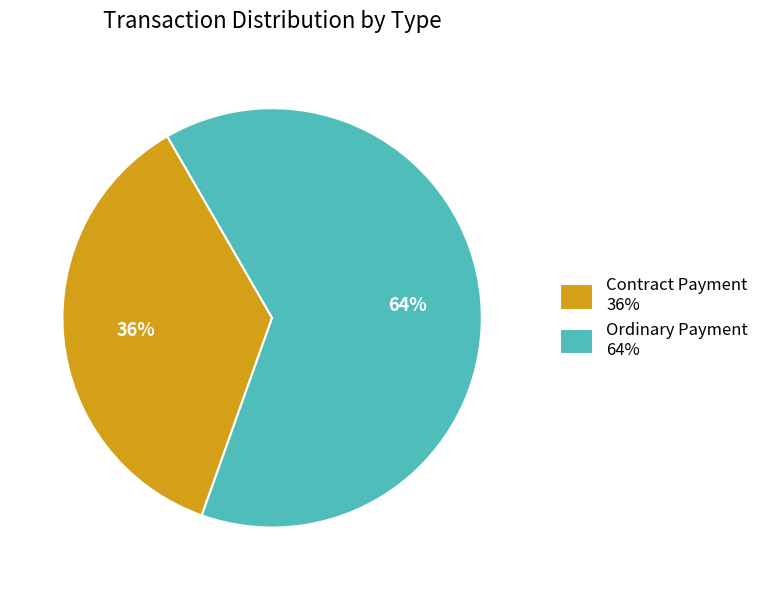

Do Contract Payment 36% and Ordinary Payment 64% together represent more than half of the pie?

Yes